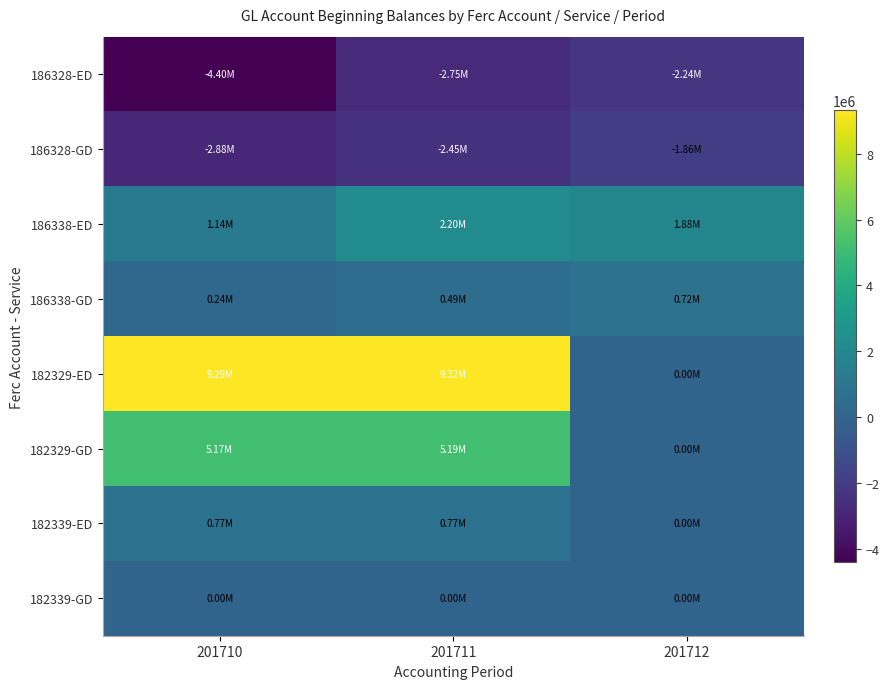

Rank the series at 201712 from lowest to highest value.

186328-ED, 186328-GD, 182329-ED, 182329-GD, 182339-ED, 182339-GD, 186338-GD, 186338-ED